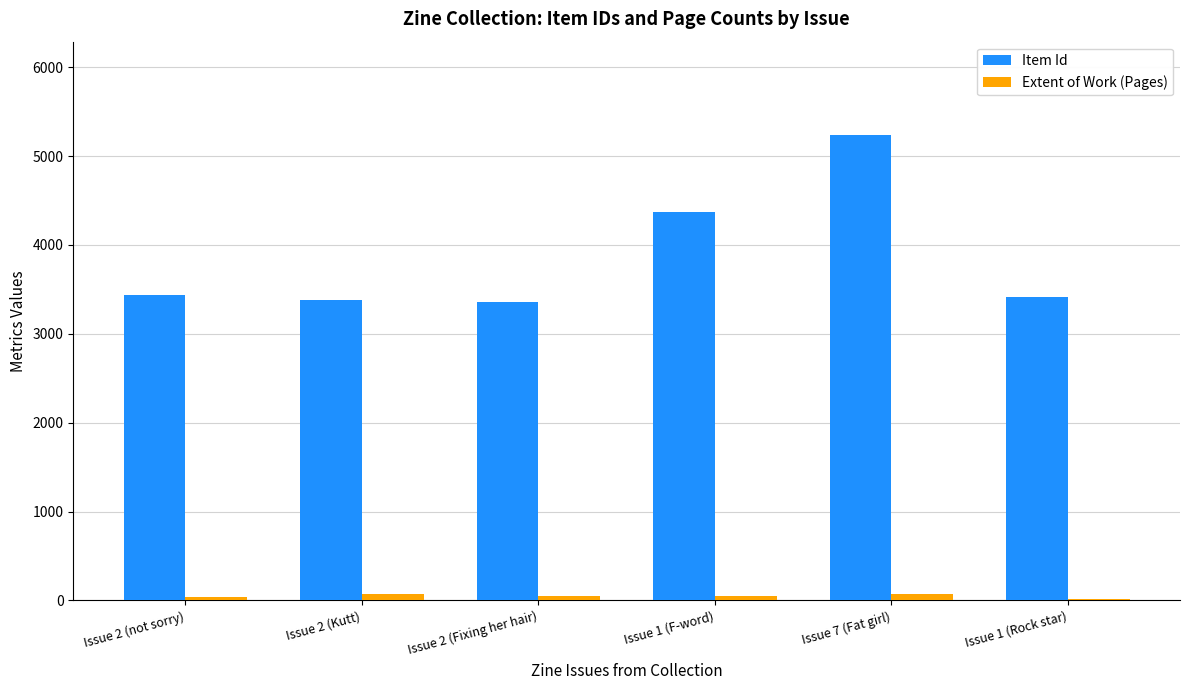

How many categories are shown in the chart?

6